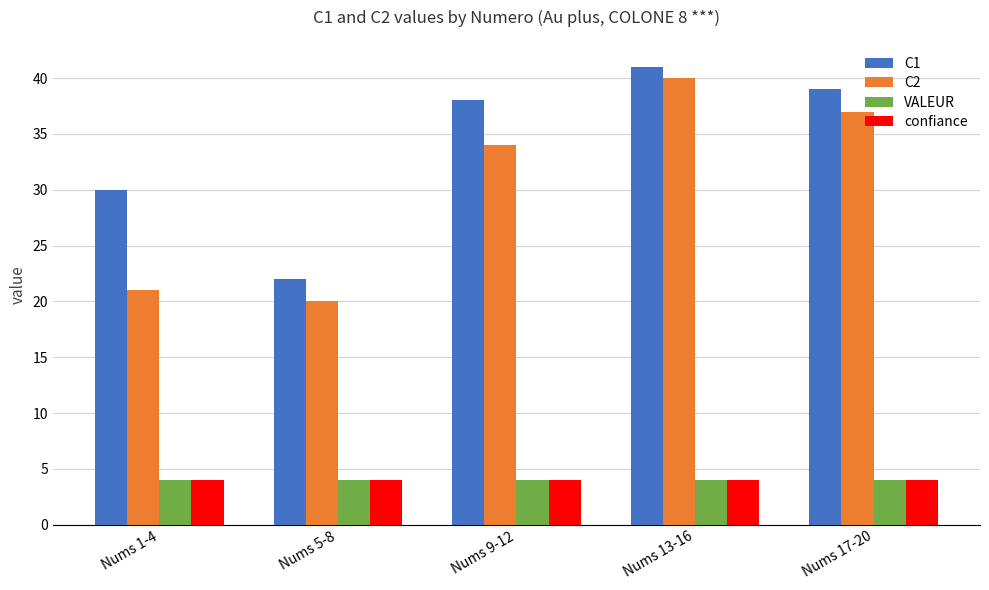

How many bars are there in each group?

4